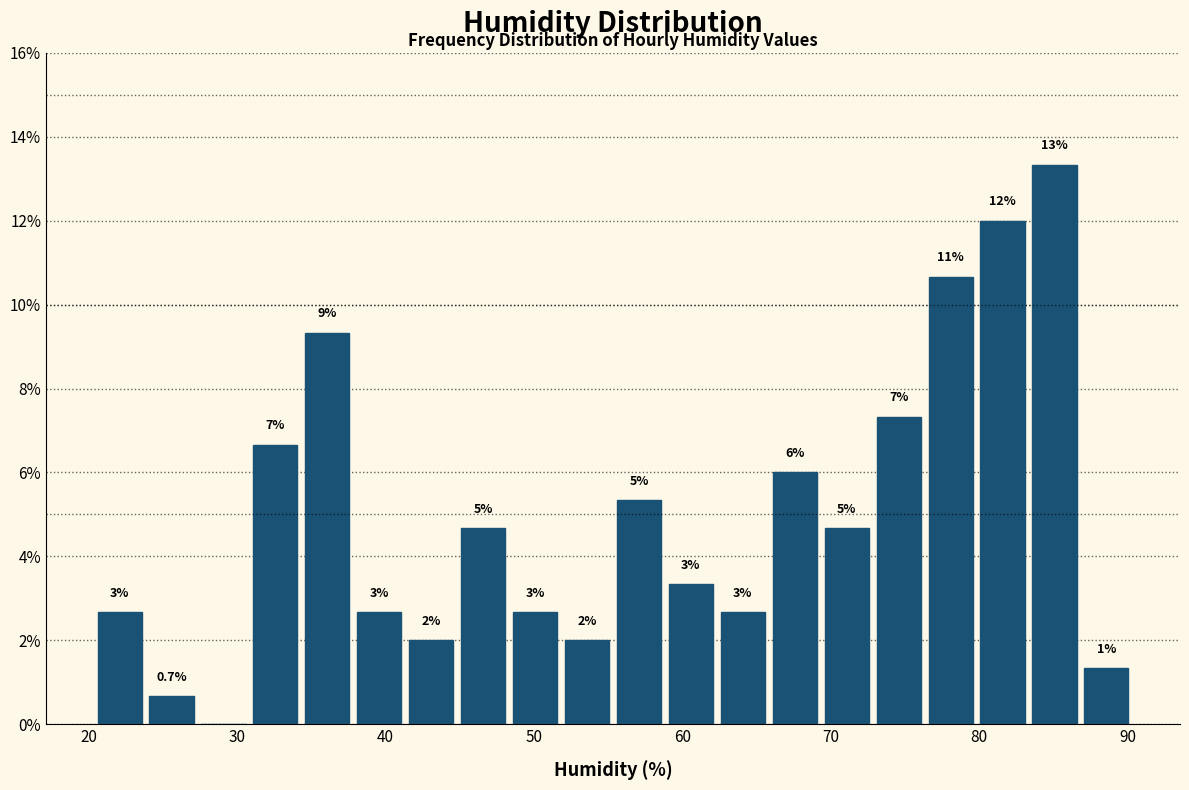

Around what value on the x-axis is the tallest bar? Give the approximate position of its centre, as read against the axis.

85